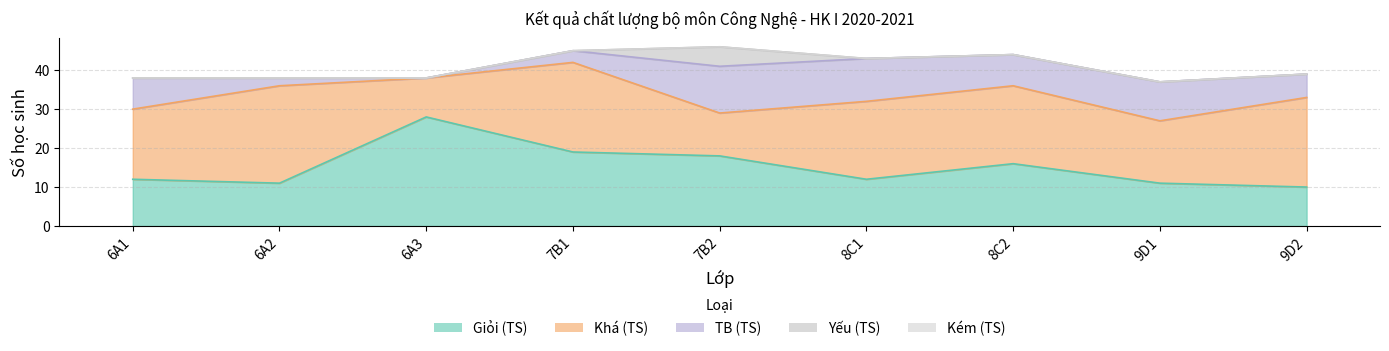

What are all the series names shown in the legend?

Giỏi (TS), Khá (TS), TB (TS), Yếu (TS), Kém (TS)